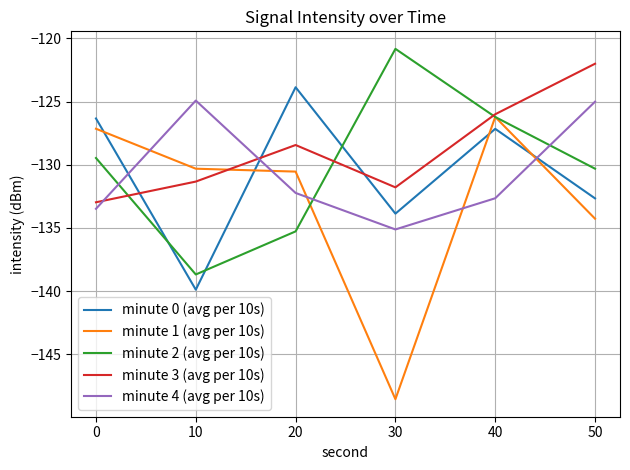

After their last crossing, which series has the higher values: minute 4 (avg per 10s) or minute 3 (avg per 10s)?

minute 3 (avg per 10s)